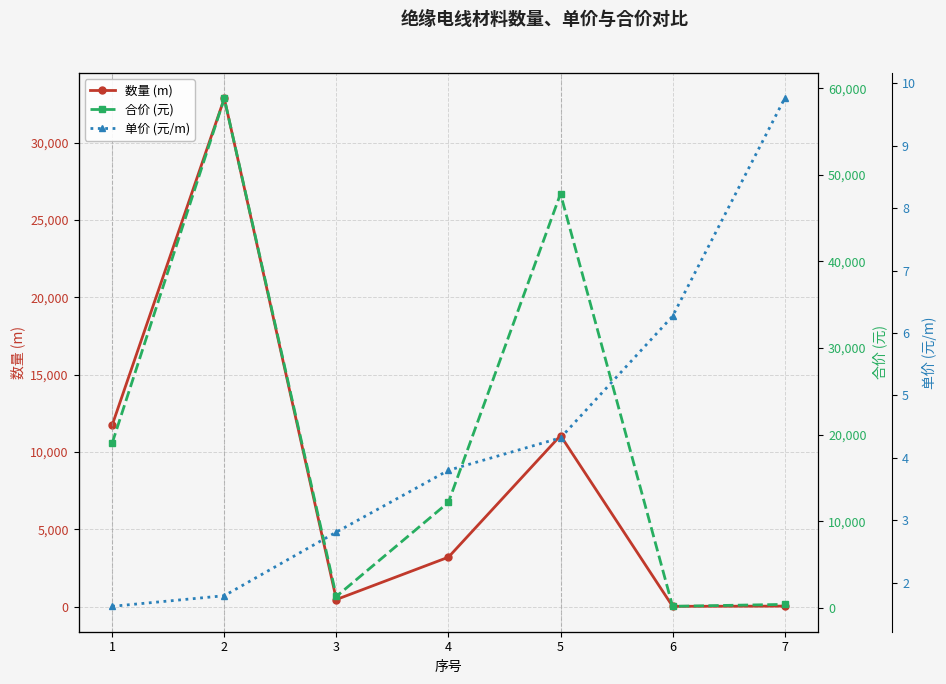

Which series has the largest total across all categories?

合价 (元)